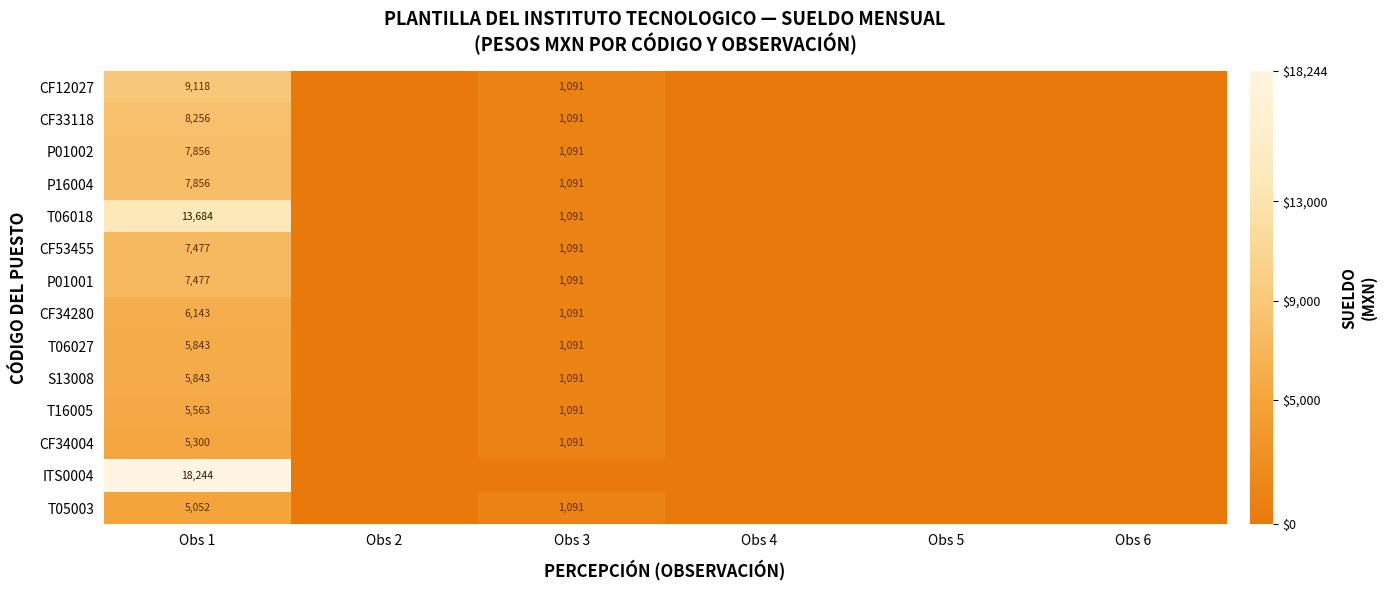

Is the value of P16004 at Obs 3 greater than the value of S13008 at Obs 1?

No